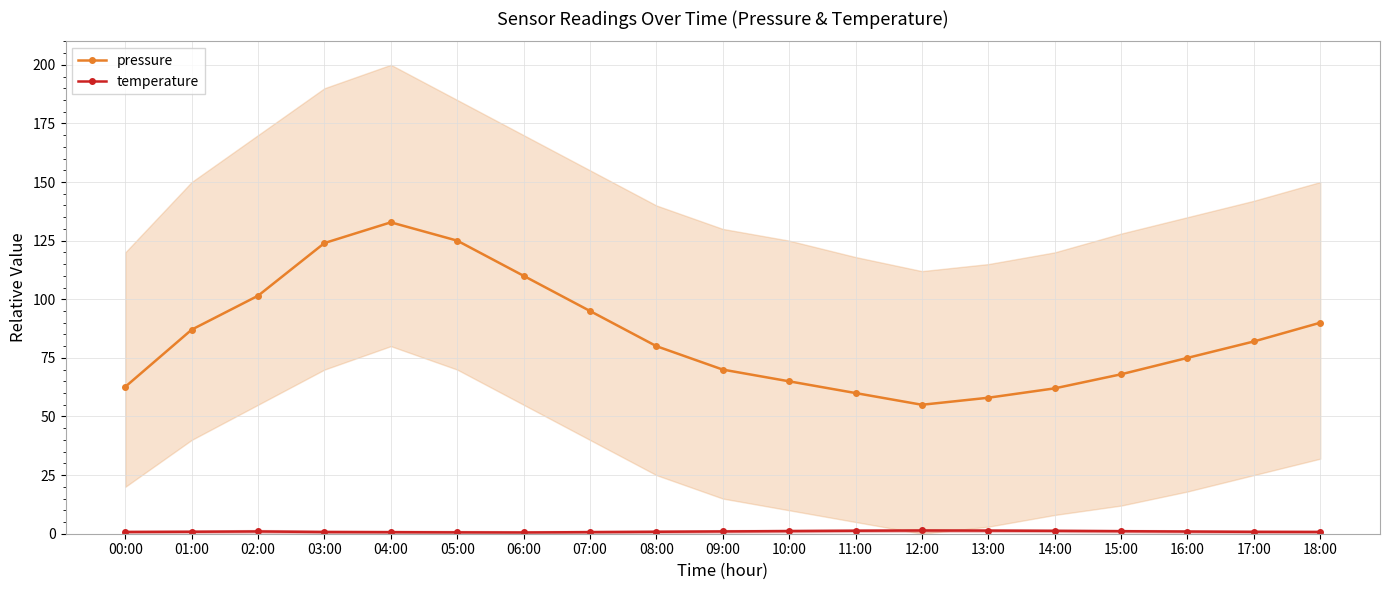

Rank the series at 04:00 from lowest to highest value.

temperature, pressure